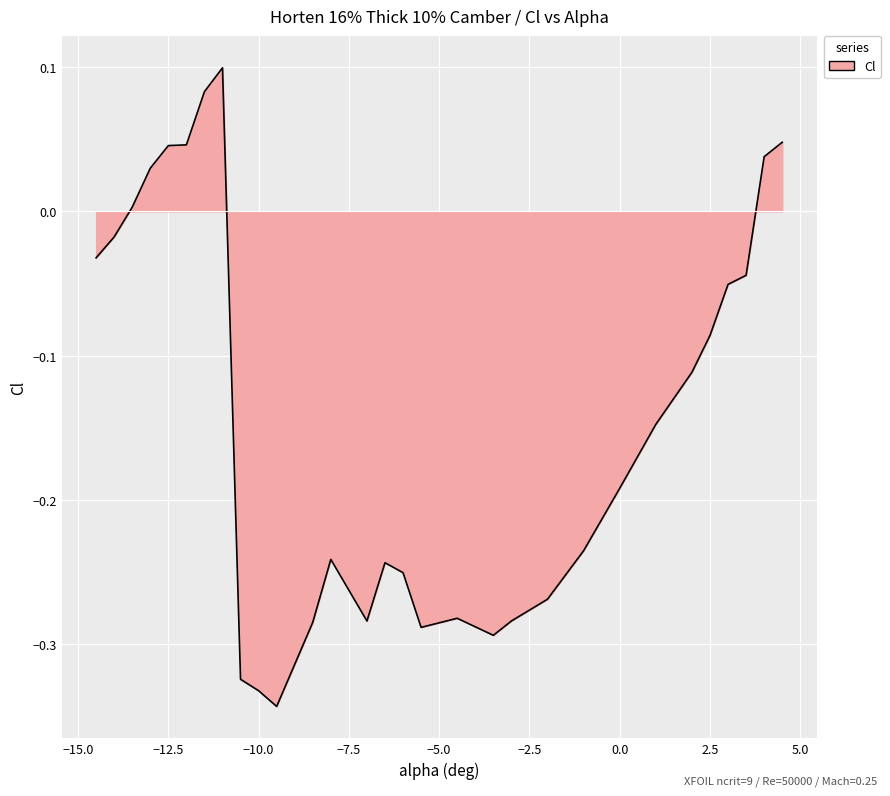

What is the difference between the maximum and minimum values?

0.4